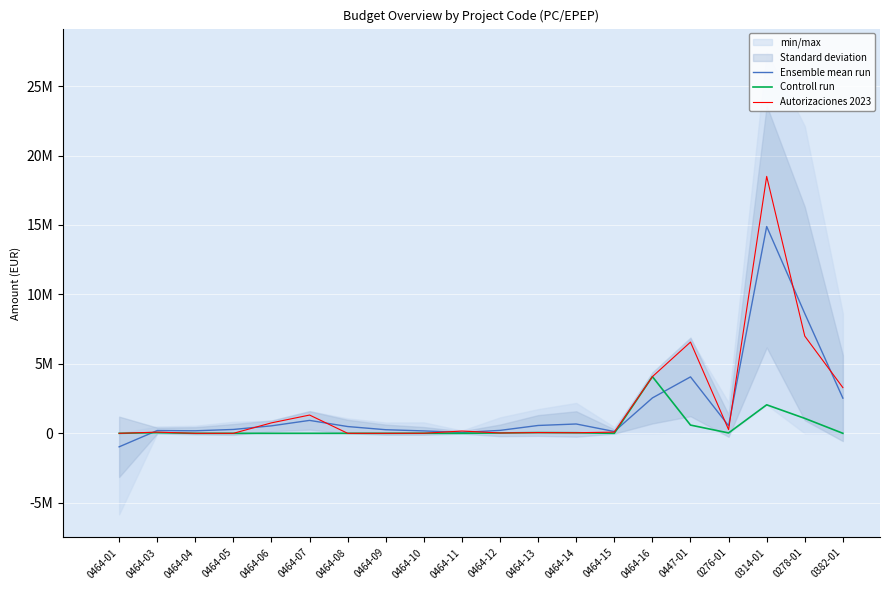

Where does the Ensemble mean run series first go above 539256?

0464-06